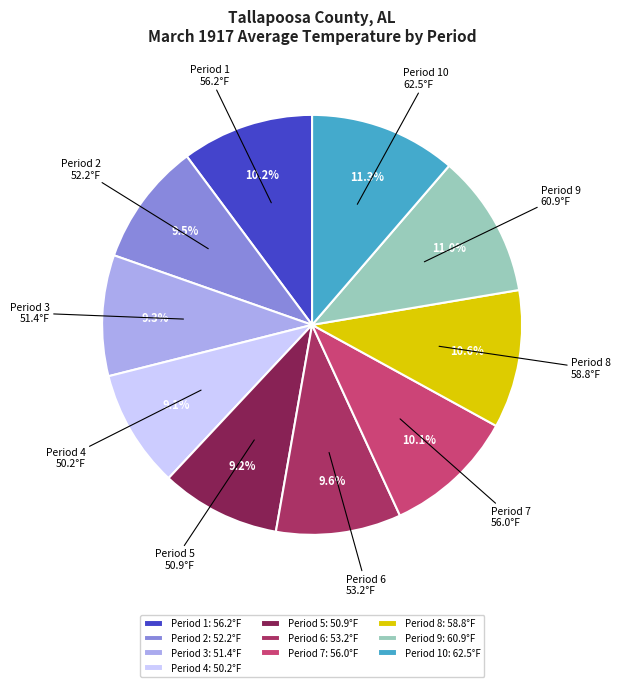

How many segments does this pie chart have?

10